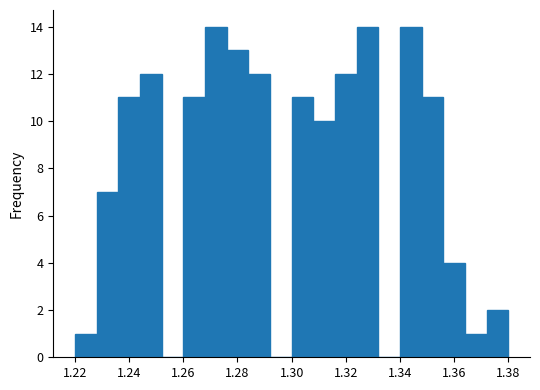

Reading left to right, list every bar in this chart as the range it spans on the x-axis followed by its height. The values are not printed on the chart, so give them approximately, as read against the axis.

1.220 to 1.228: 1
1.228 to 1.236: 7
1.236 to 1.244: 11
1.244 to 1.252: 12
1.252 to 1.260: 0
1.260 to 1.268: 11
1.268 to 1.276: 14
1.276 to 1.284: 13
1.284 to 1.292: 12
1.292 to 1.300: 0
1.300 to 1.308: 11
1.308 to 1.316: 10
1.316 to 1.324: 12
1.324 to 1.332: 14
1.332 to 1.340: 0
1.340 to 1.348: 14
1.348 to 1.356: 11
1.356 to 1.364: 4
1.364 to 1.372: 1
1.372 to 1.380: 2